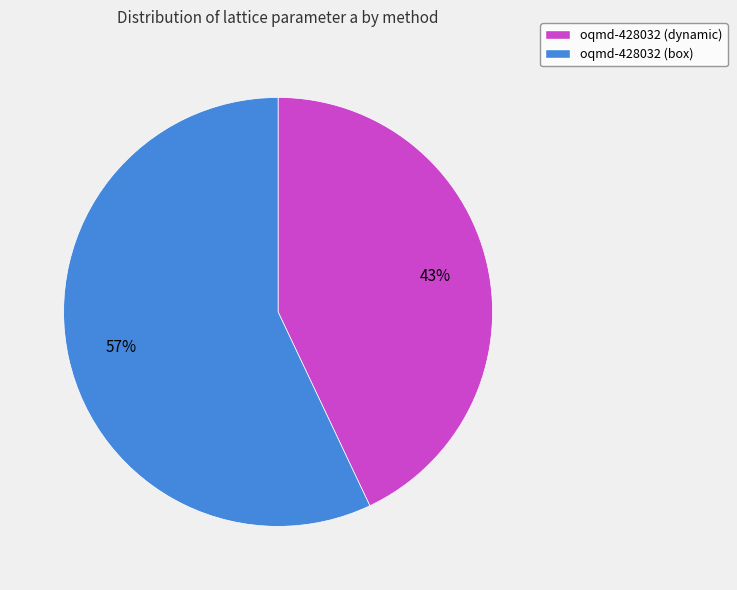

The oqmd-428032 (box) slice represents 72% of the pie. True or false?

False